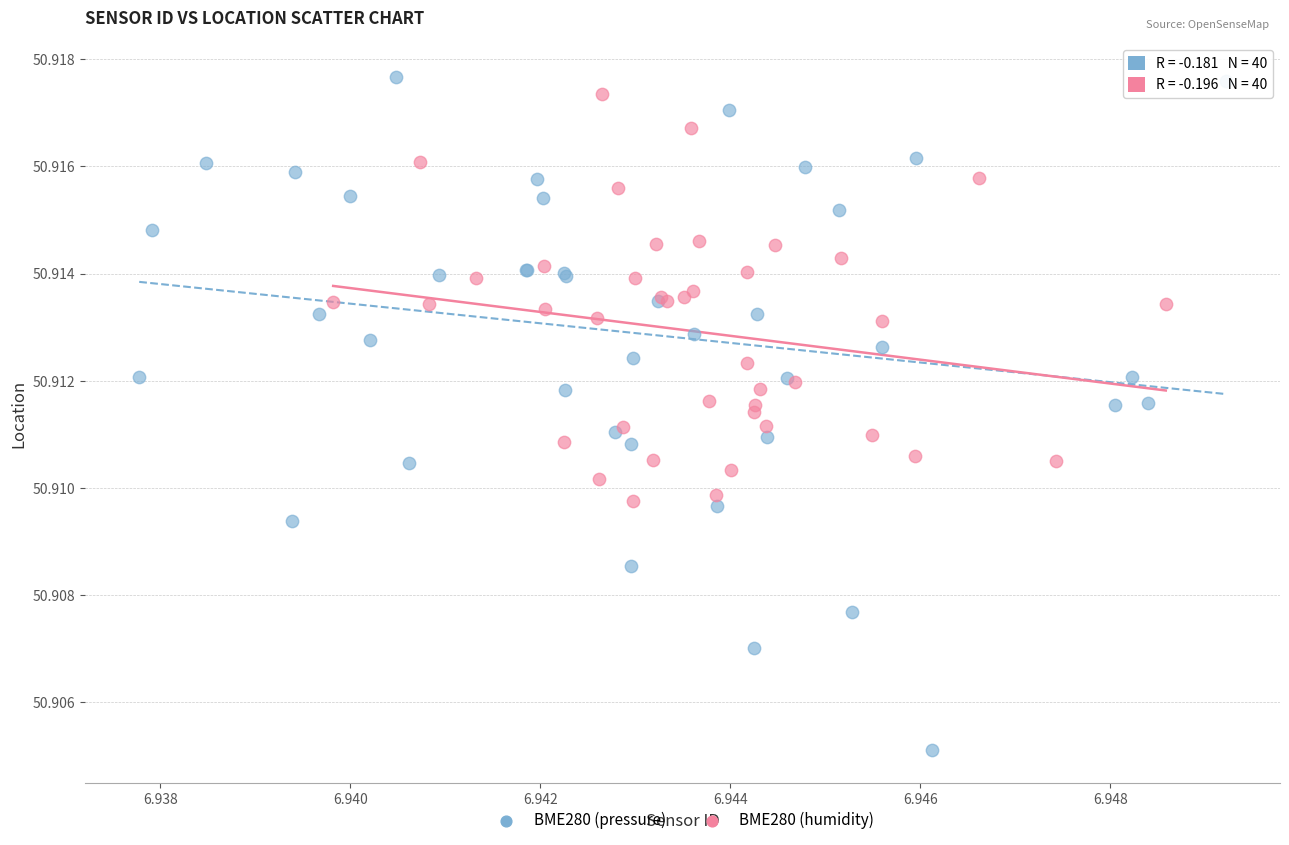

Which series reaches the maximum Y coordinate?

BME280 (pressure)